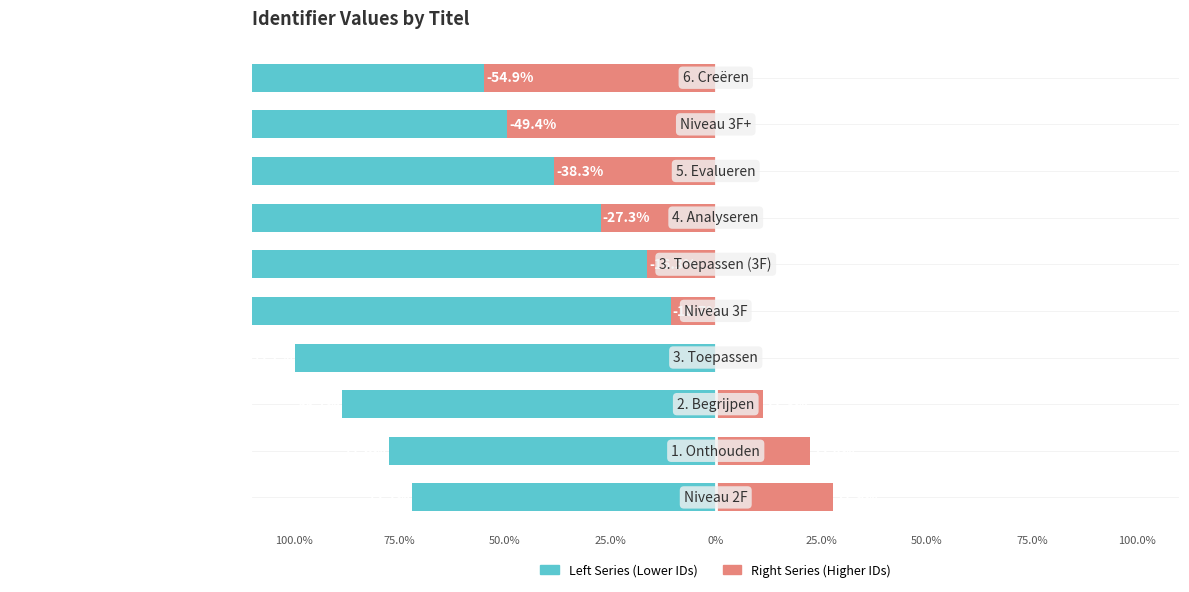

At 9, list the series in order from smallest to largest.

Left Series, Right Series